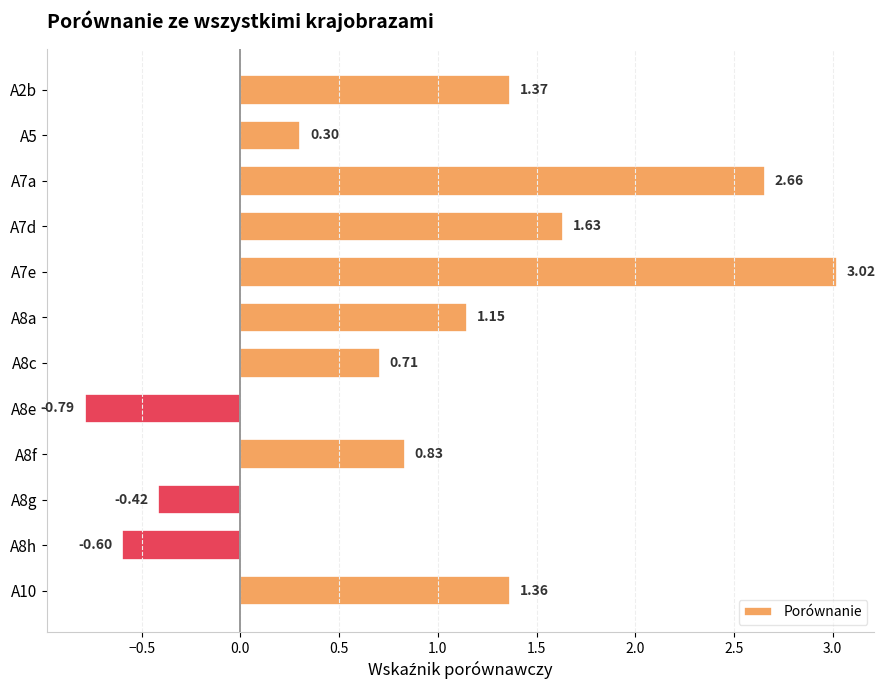

Which has a higher value, A7e or A5?

A7e